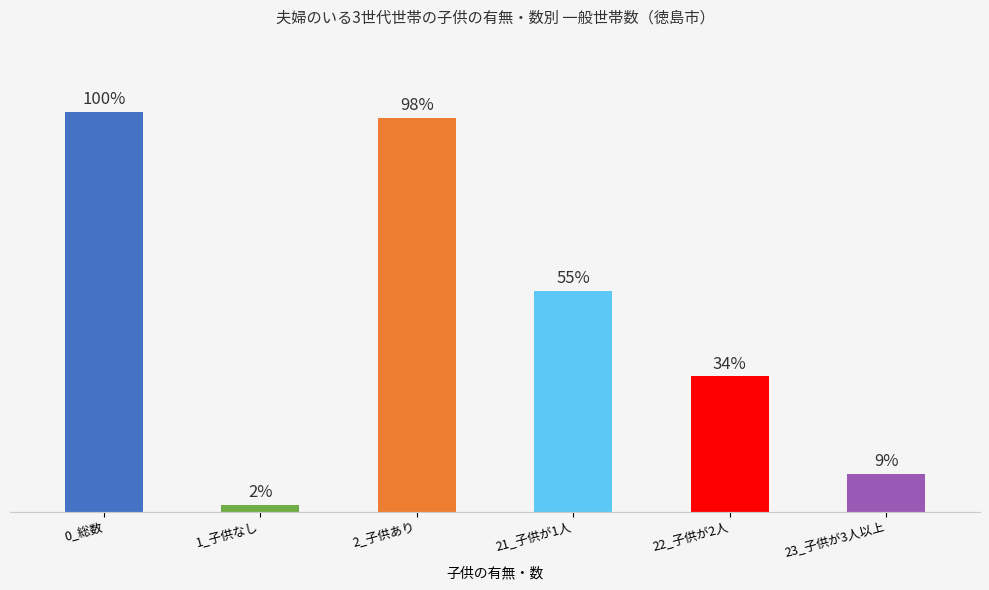

Is it true that the value at 21_子供が1人 is 1803?

True